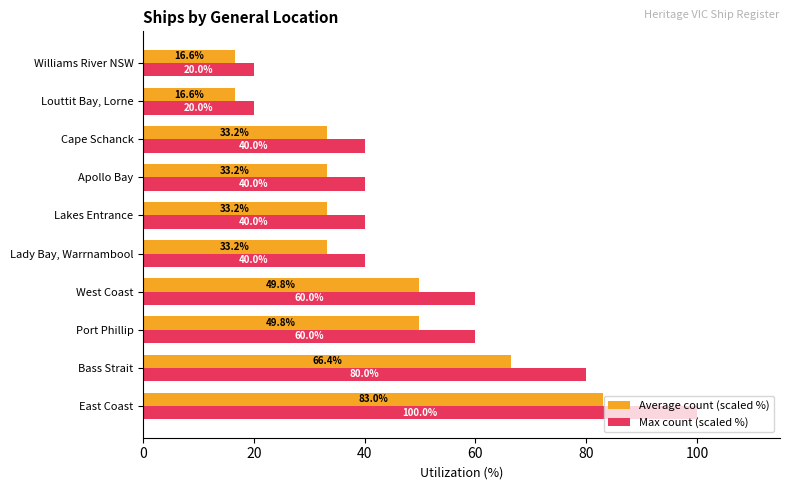

What is the lowest value of the Average count (scaled %) series?

16.6